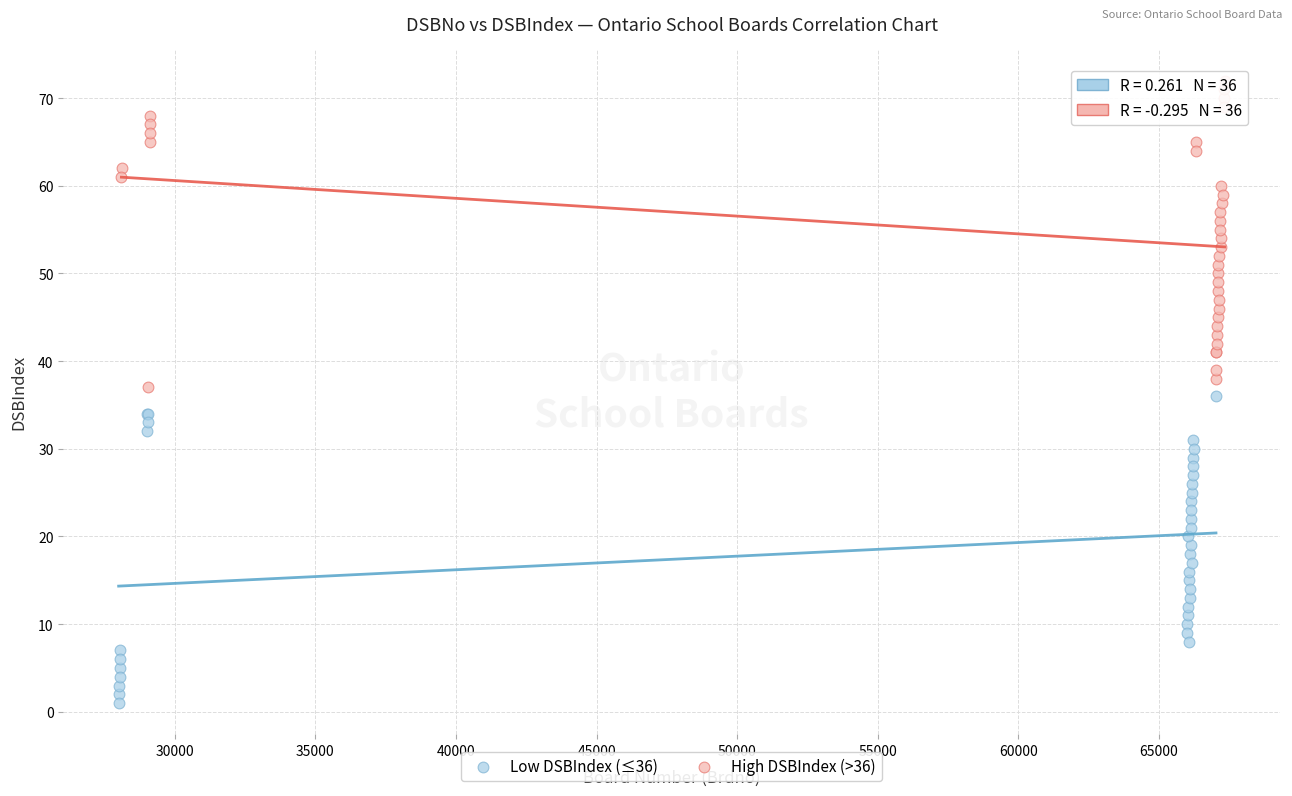

Which series reaches the minimum Y coordinate?

Low DSBIndex (≤36)